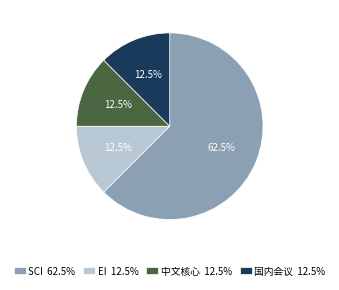

To the nearest percent, what is the difference between the 中文核心 and SCI slice percentages?

50%